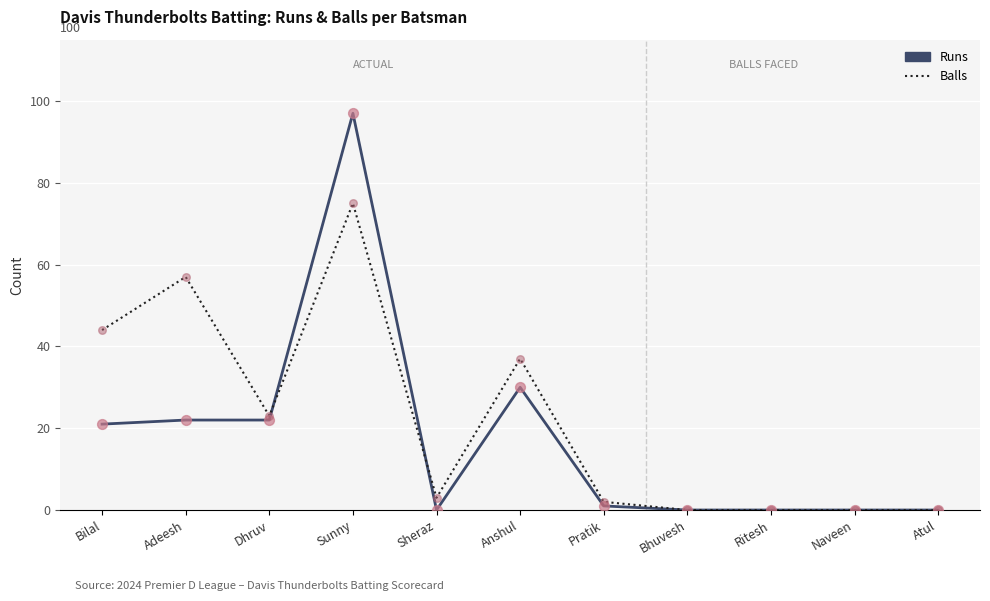

What are all the series names shown in the legend?

Runs, Balls